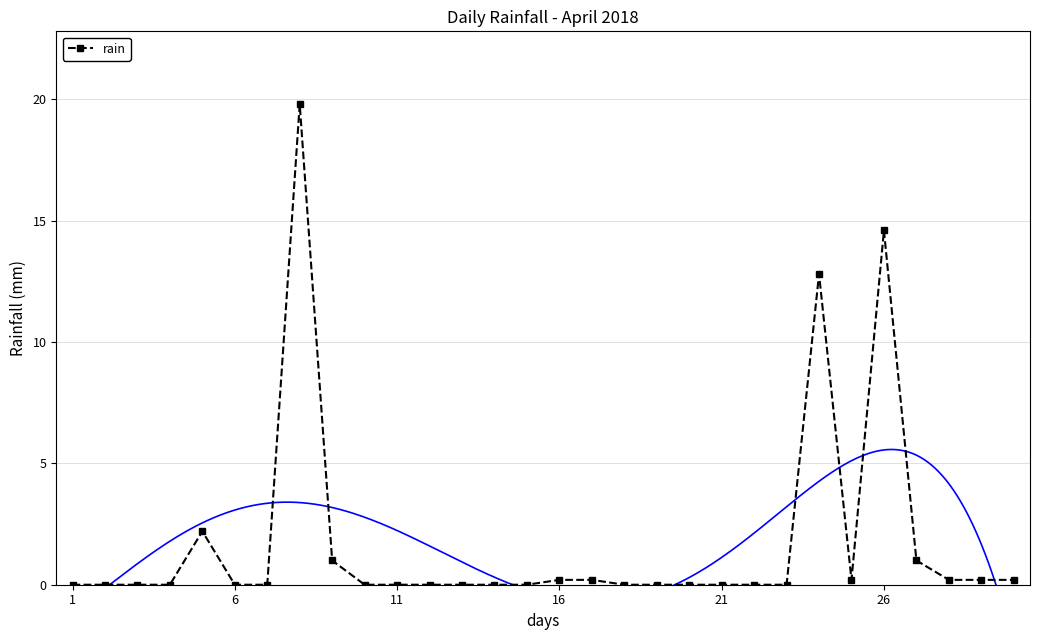

True or false: rain has more than 2 interior local peaks.

True